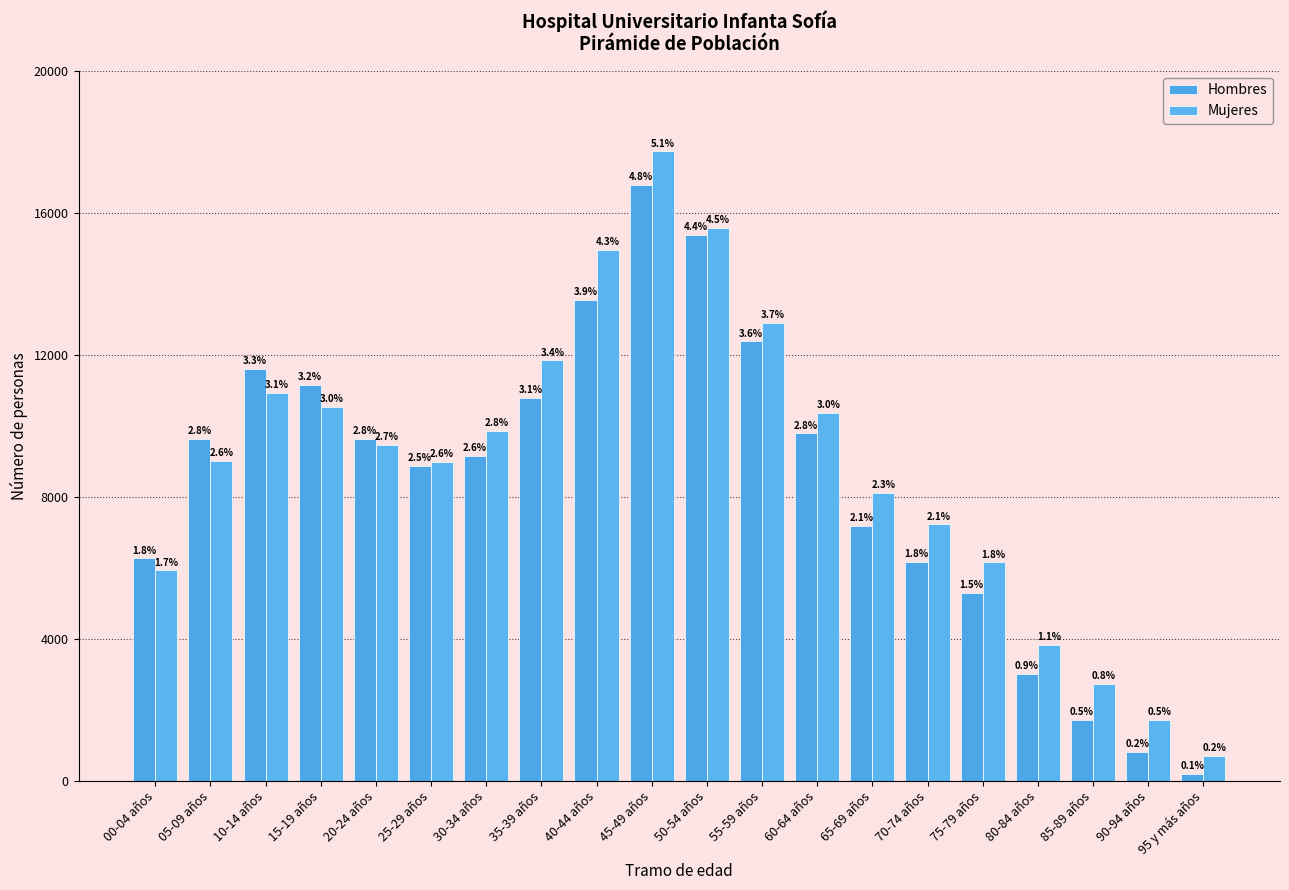

What are all the series names shown in the legend?

Hombres, Mujeres